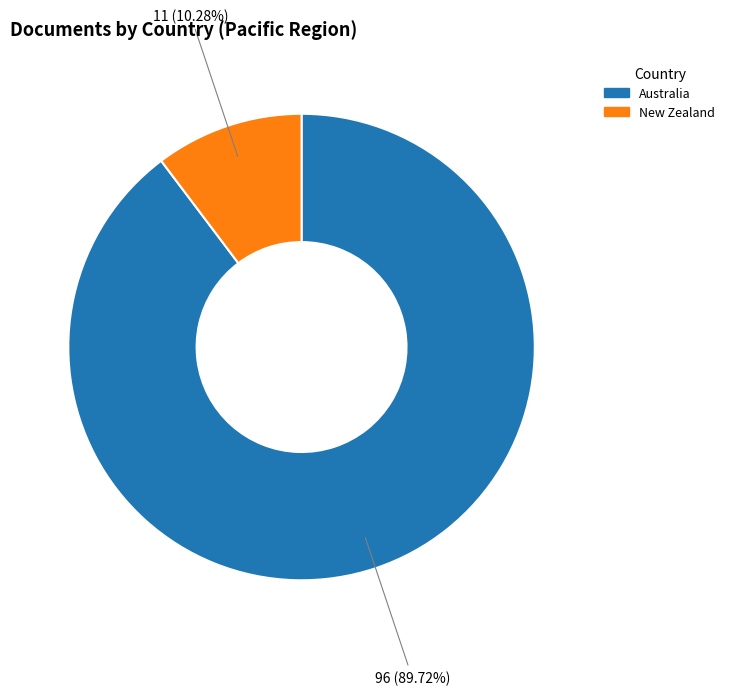

True or false: New Zealand accounts for 10% of the total.

True